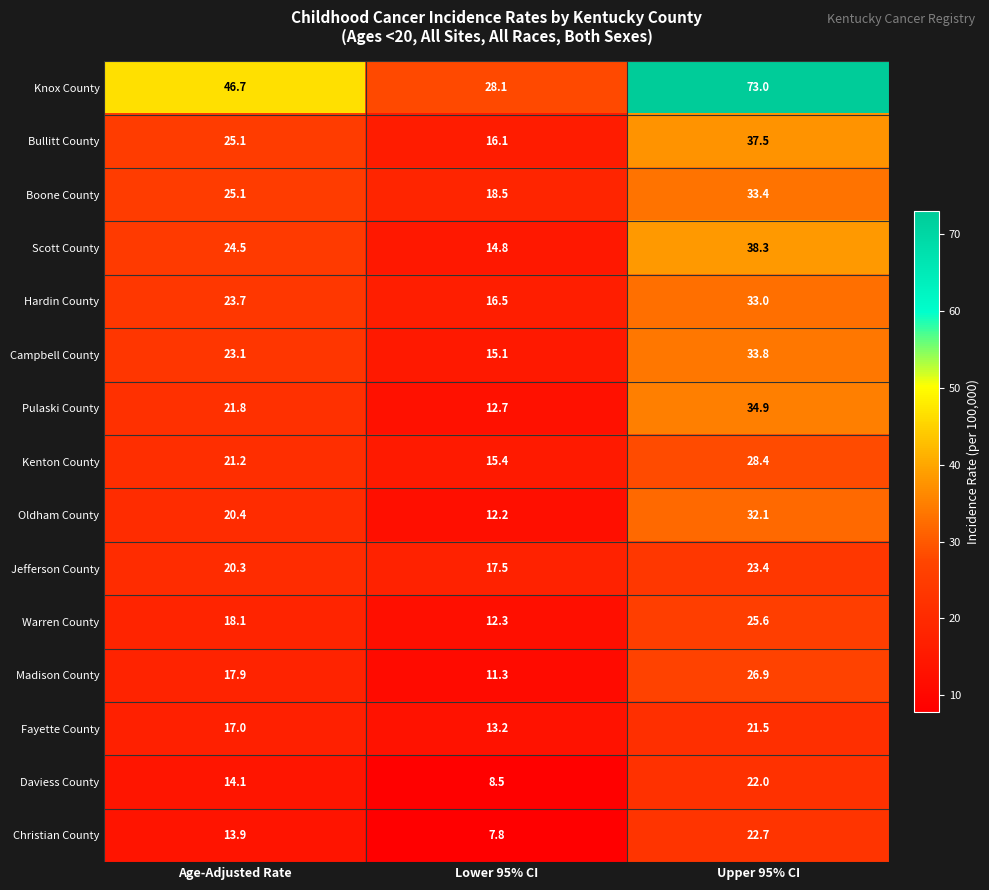

At which label does Warren County first exceed 18?

Age-Adjusted Rate